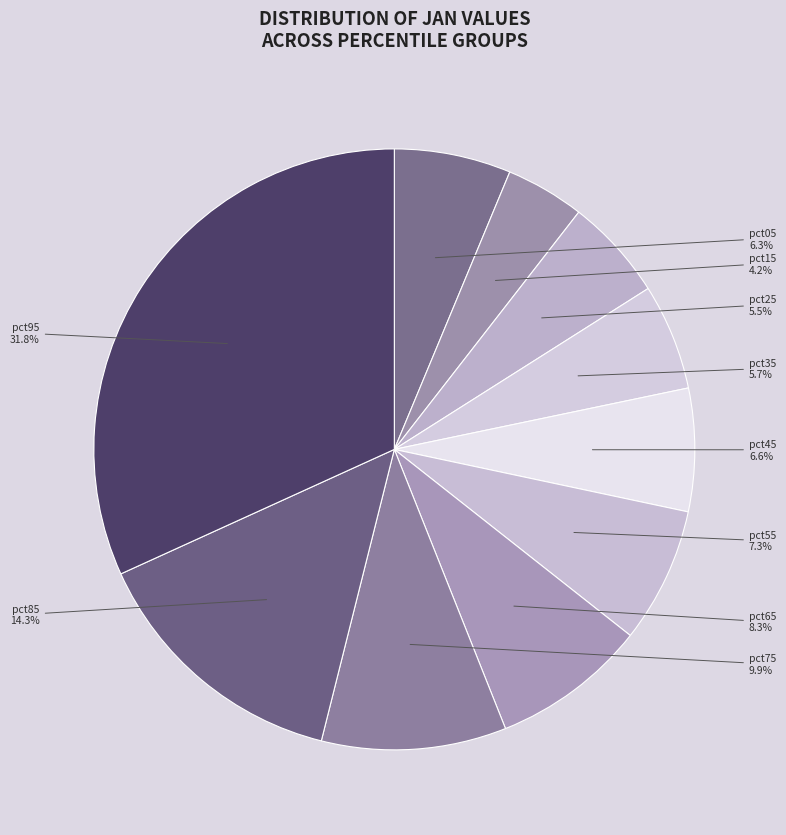

How many slices are in this pie chart?

10